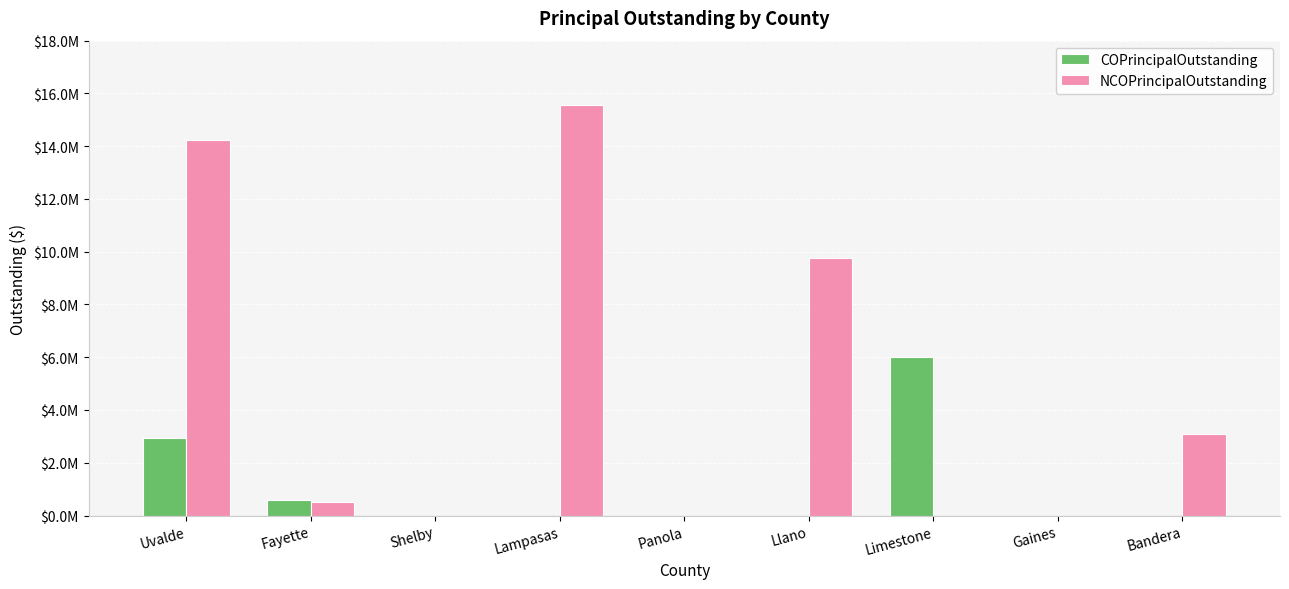

The value of NCOPrincipalOutstanding at Shelby is 0.0. True or false?

True